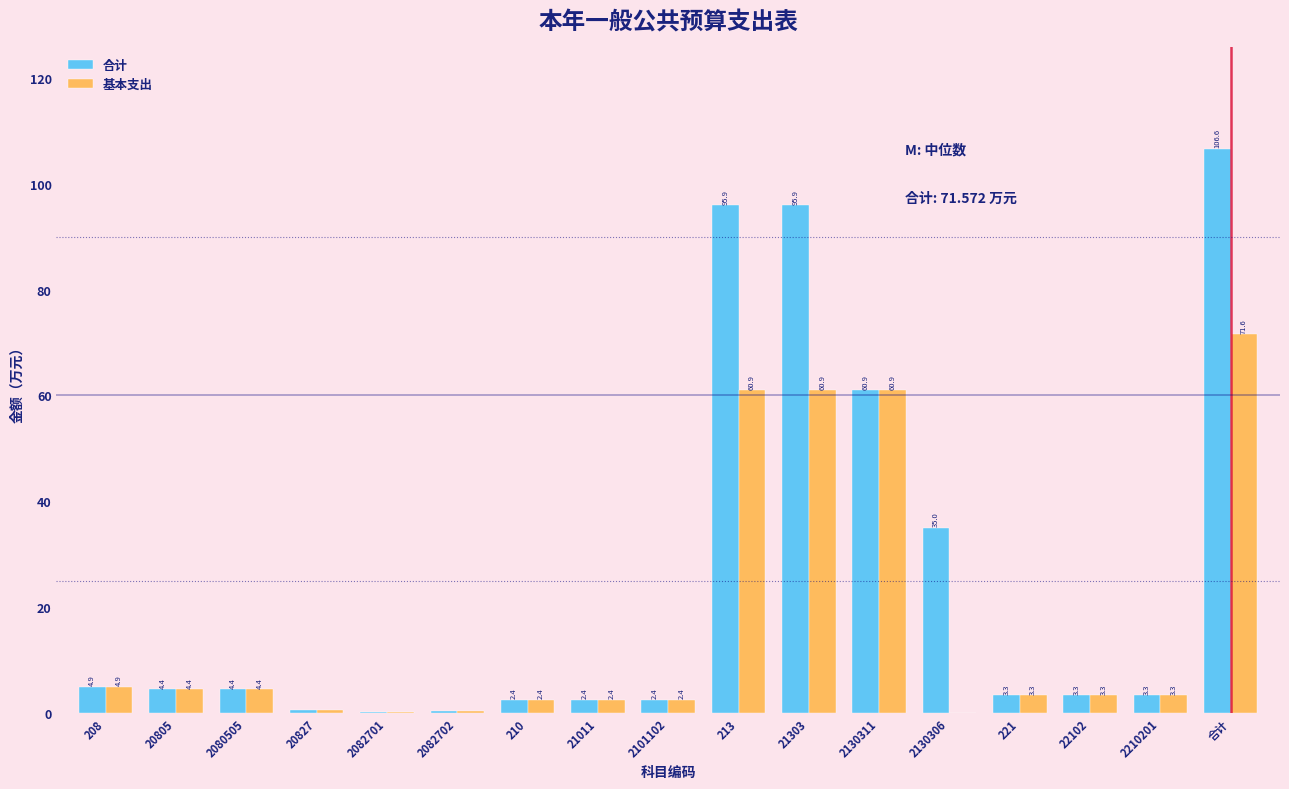

At which label does 合计 first exceed 3?

208